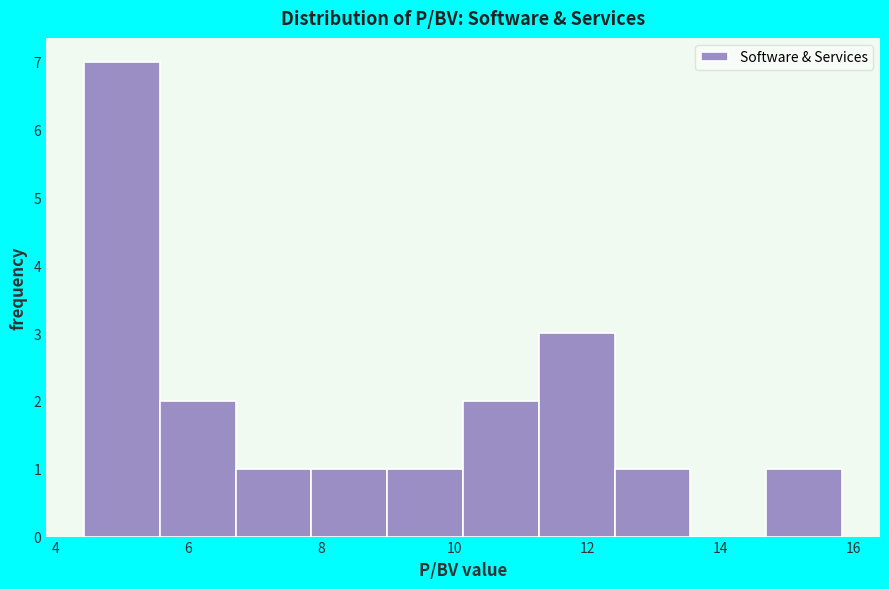

Reading left to right, transcribe this chart: for each bar, give the range it covers on the x-axis and its height. Neither the bar edges nor the heights are printed on the chart, so give them approximately, as read against the axes.

4.4 to 5.6: 7
5.6 to 6.8: 2
6.8 to 7.8: 1
7.8 to 9.0: 1
9.0 to 10.2: 1
10.2 to 11.2: 2
11.2 to 12.4: 3
12.4 to 13.6: 1
13.6 to 14.6: 0
14.6 to 15.8: 1